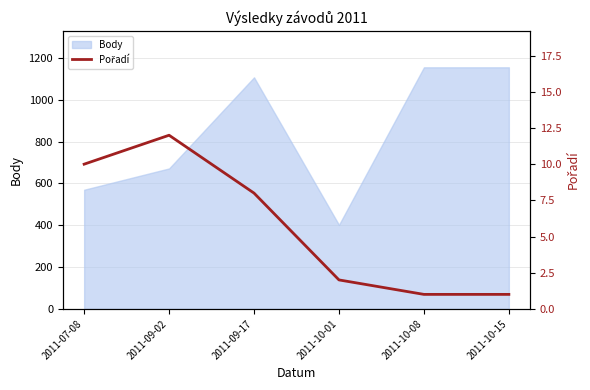

How many lines are shown in the chart?

1